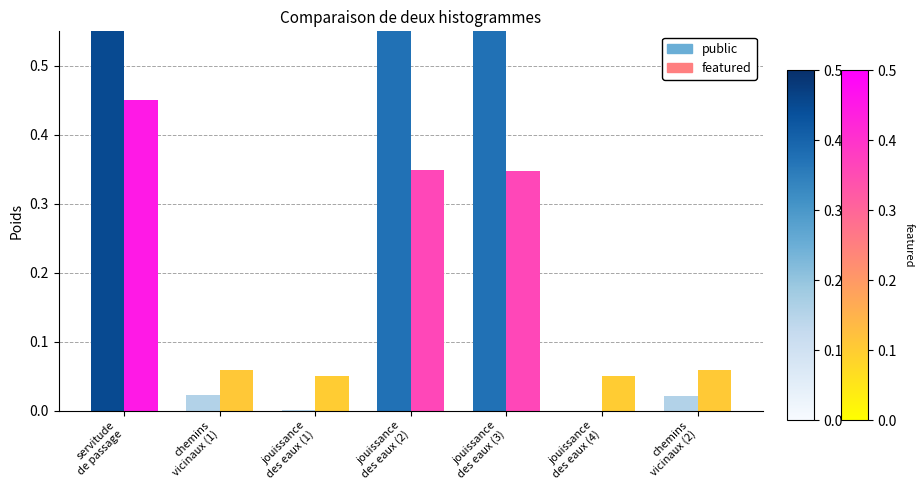

What are all the series names shown in the legend?

public, featured